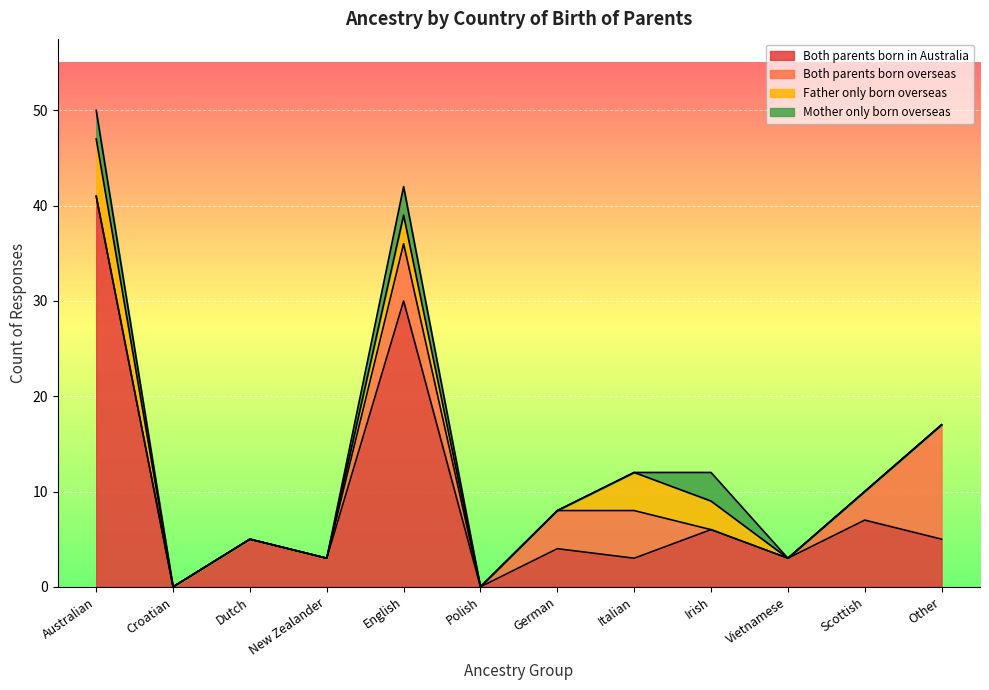

Does the chart display data point markers on the line(s)?

No